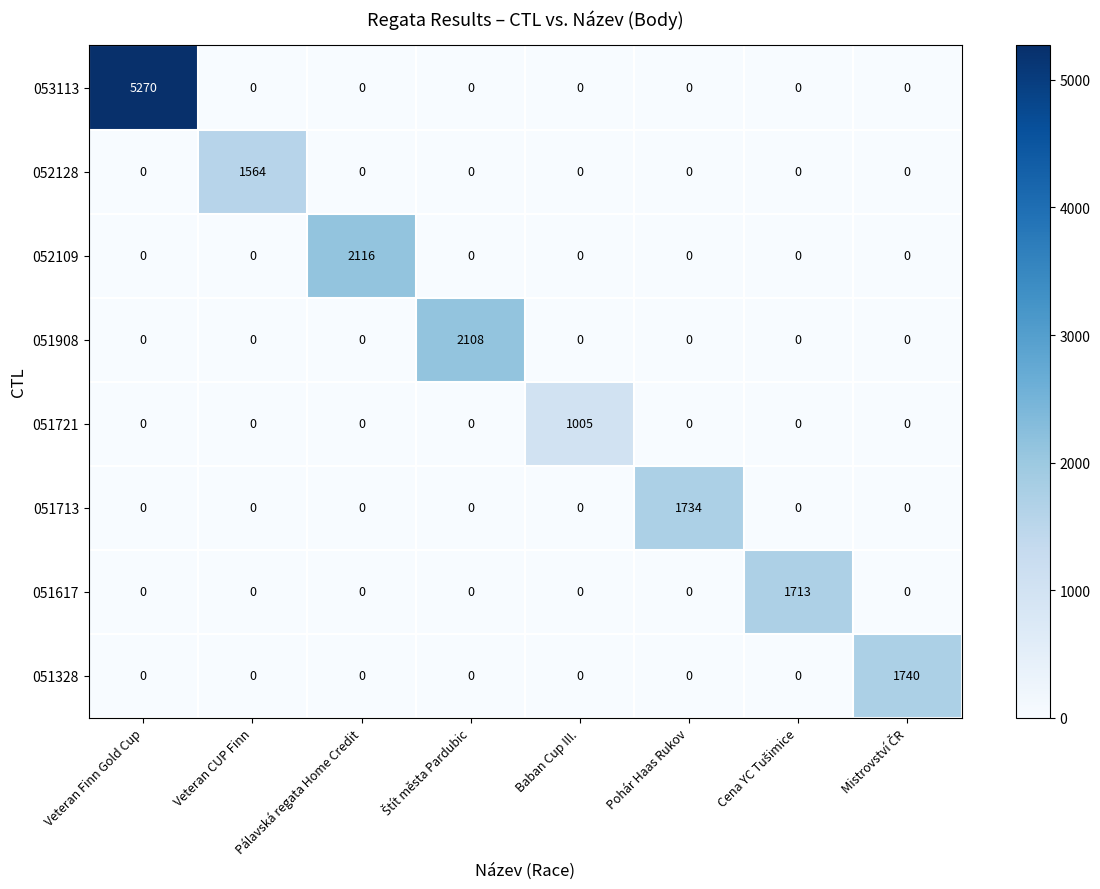

What is the average value of the 051328 series?

218